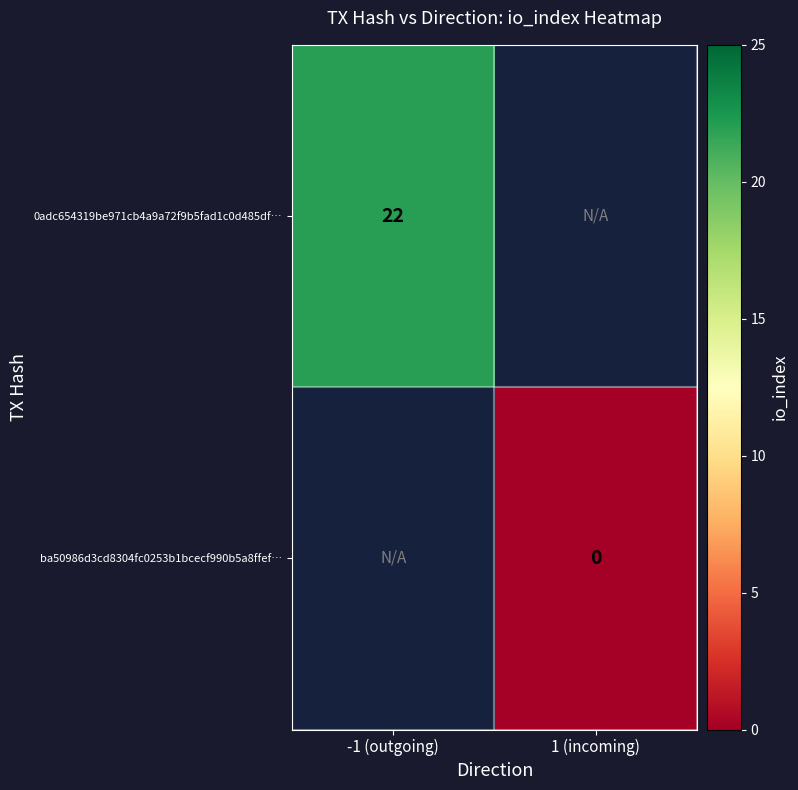

Between 1 (incoming) and -1 (outgoing), which is larger?

-1 (outgoing)